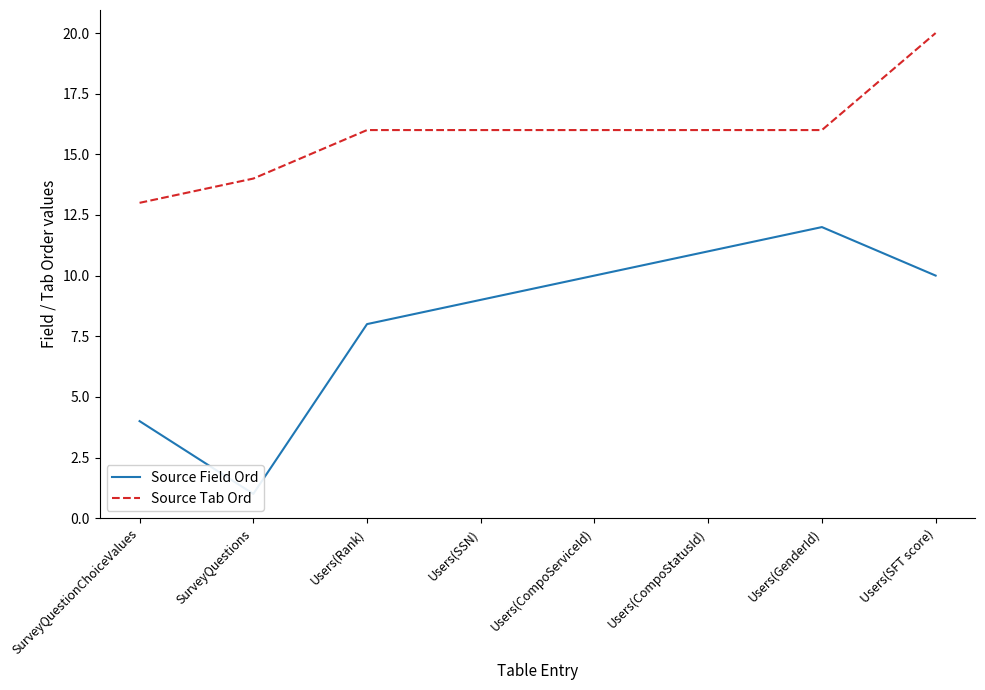

In Source Field Ord, how many points are higher than both neighbors (excluding endpoints)?

1